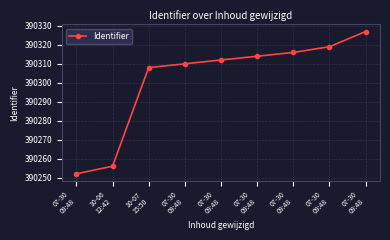

Count the number of categories in the chart.

9